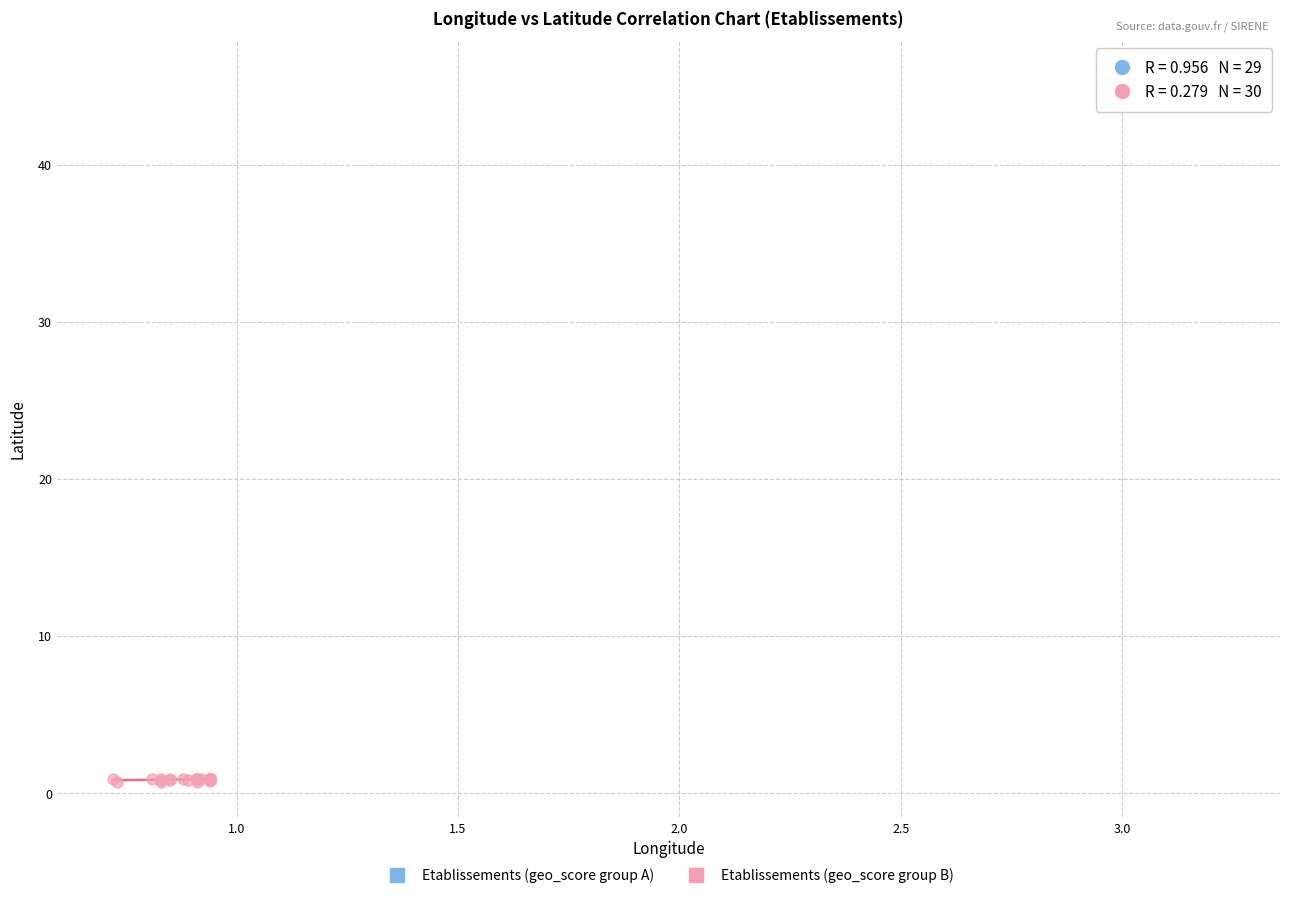

Which series contains the lowest Y value?

Etablissements (geo_score group B)